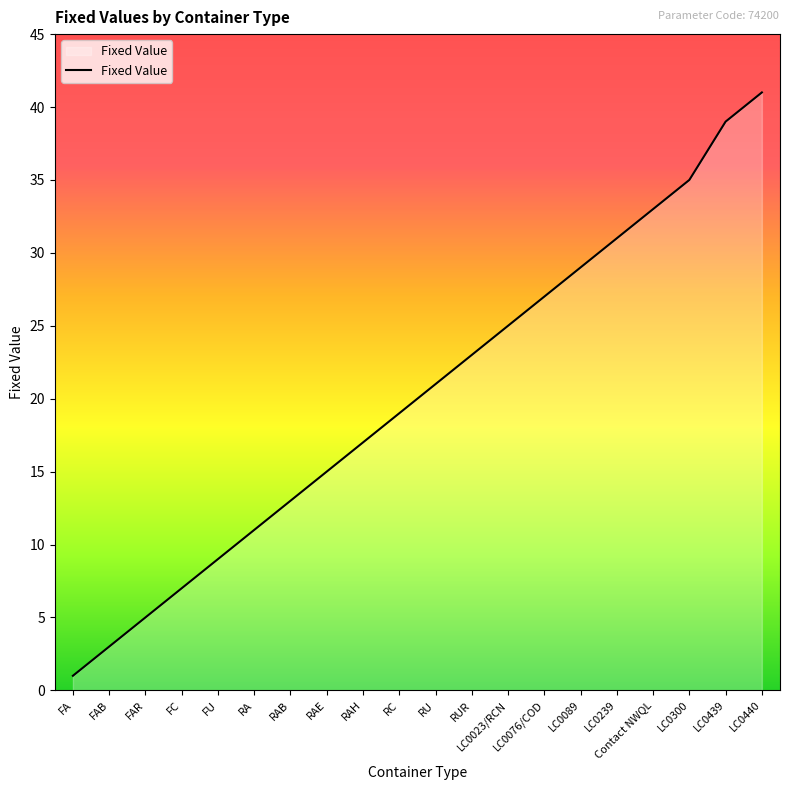

The value at FAR is 2. True or false?

False